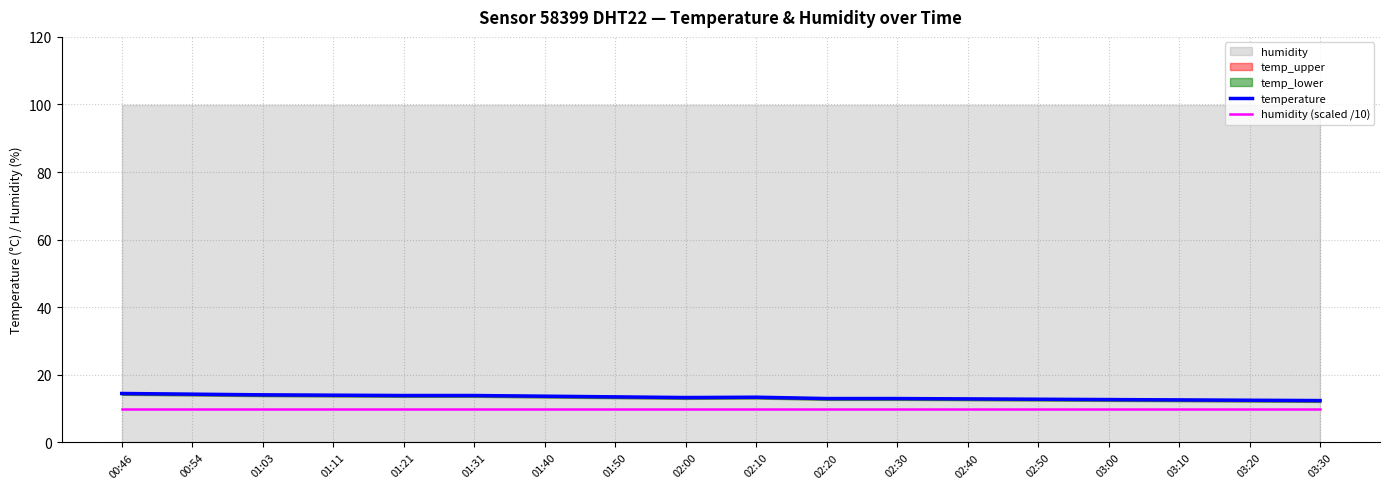

What is the smallest value displayed?

10.0